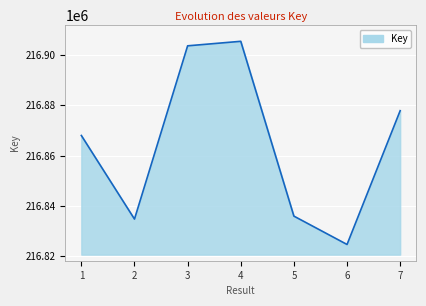

Where is the data nearest to the value 216865051?

1